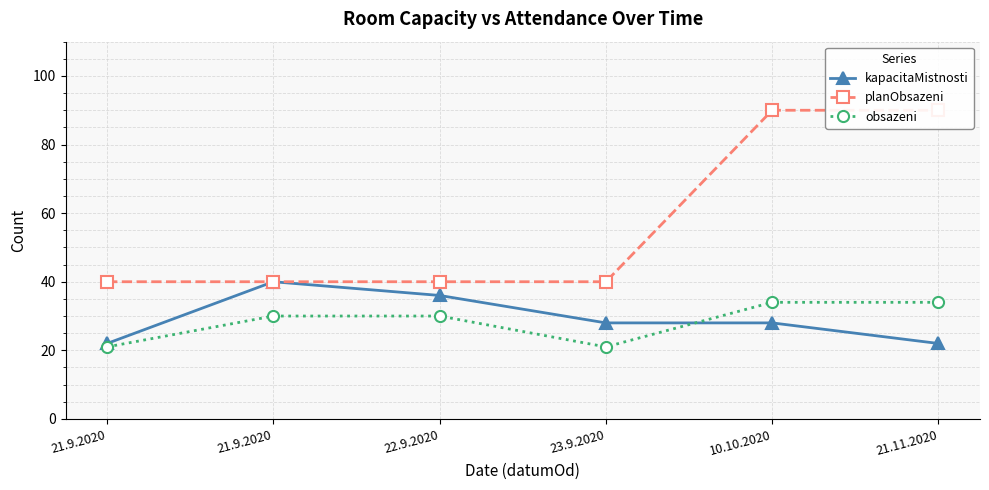

Rank the series by their maximum value, from highest to lowest.

planObsazeni, kapacitaMistnosti, obsazeni